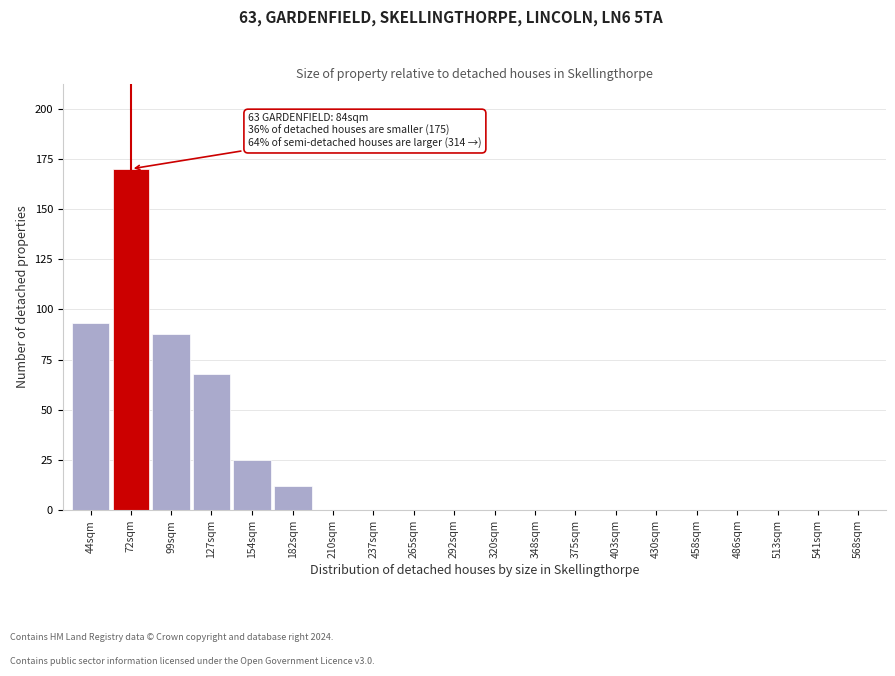

Reading left to right, transcribe all the data shown in this chart.

44sqm=93	72sqm=170	99sqm=88	127sqm=68	154sqm=25	182sqm=12	210sqm=0	237sqm=0	265sqm=0	292sqm=0	320sqm=0	348sqm=0	375sqm=0	403sqm=0	430sqm=0	458sqm=0	486sqm=0	513sqm=0	541sqm=0	568sqm=0